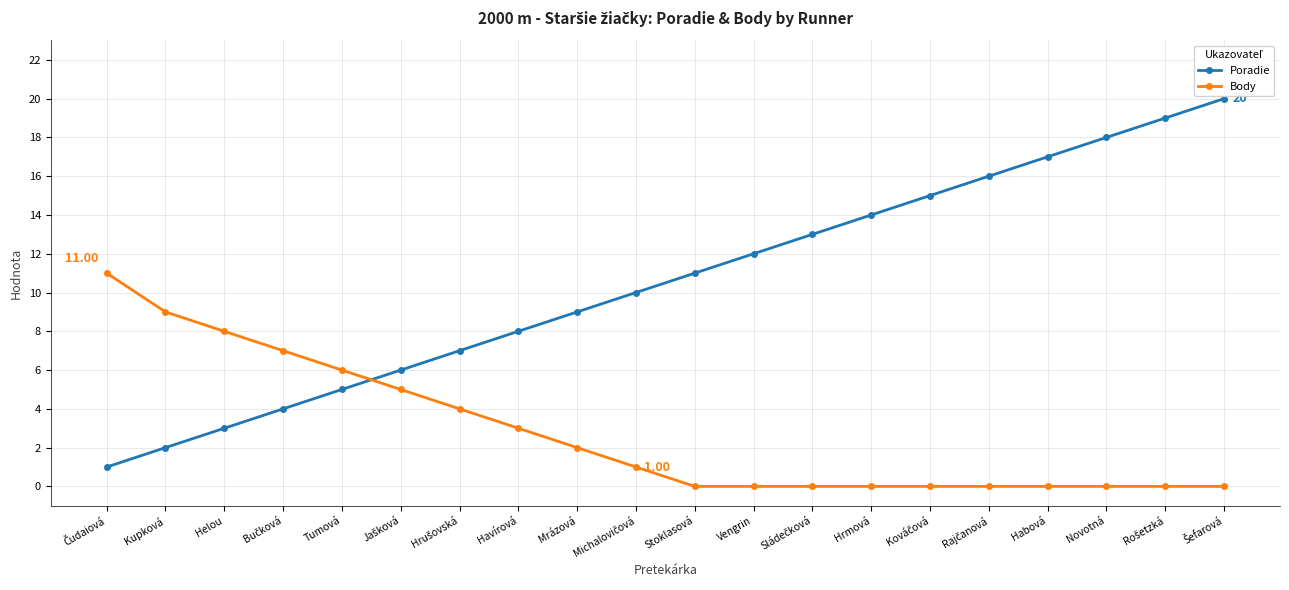

What is the total value across all series at Hrmová?

14